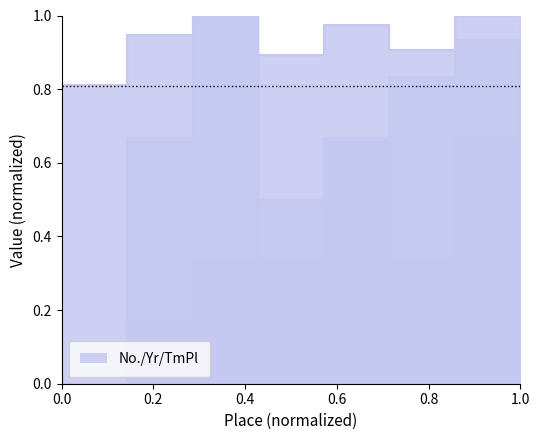

How many lines are shown in the chart?

3